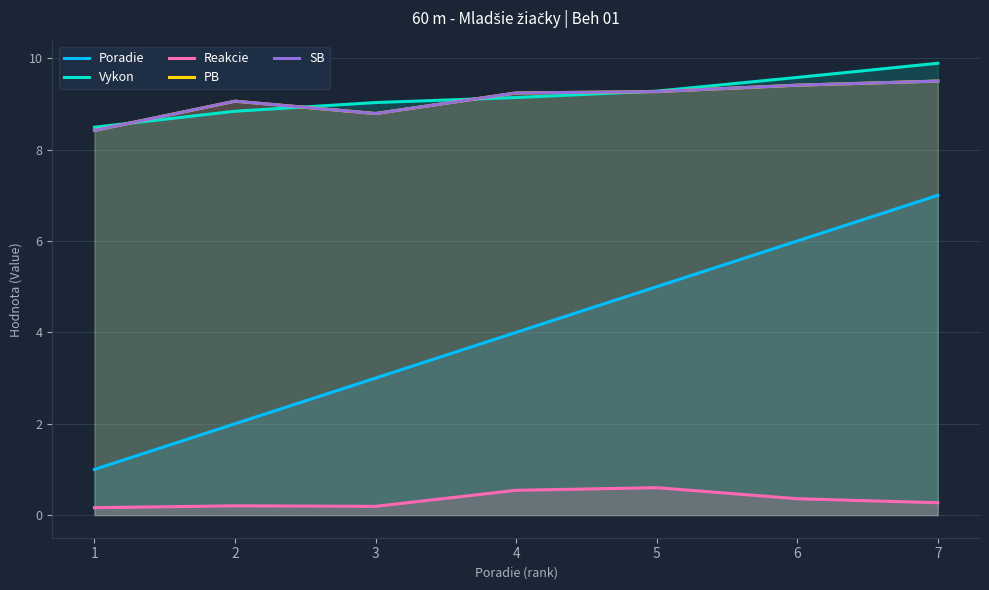

Is the value of Vykon at 4 greater than the value of Reakcie at 6?

Yes